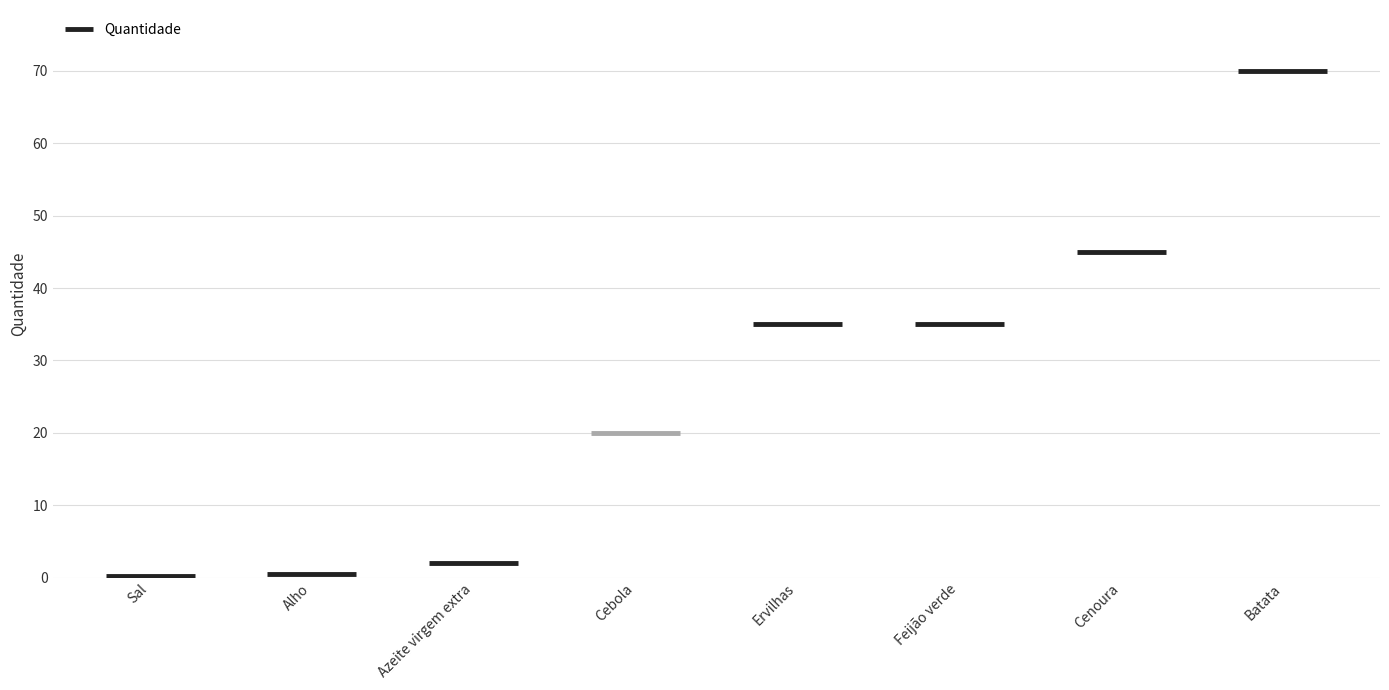

Which label corresponds to the largest value in the chart?

Batata